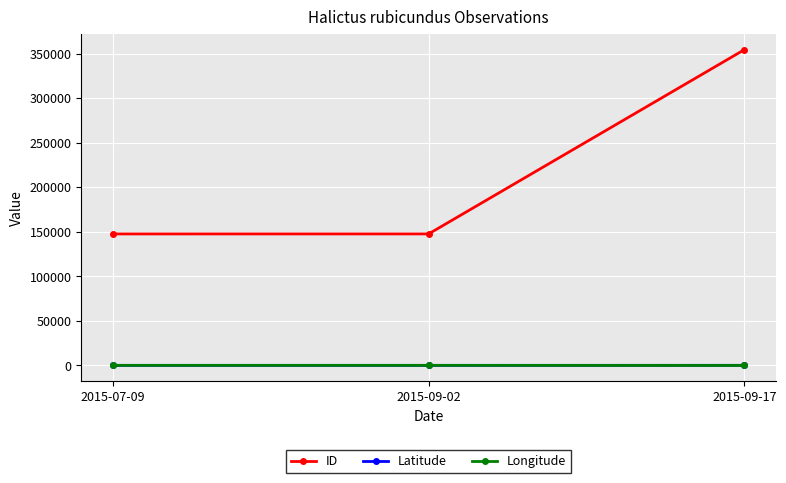

How many lines are shown in the chart?

3